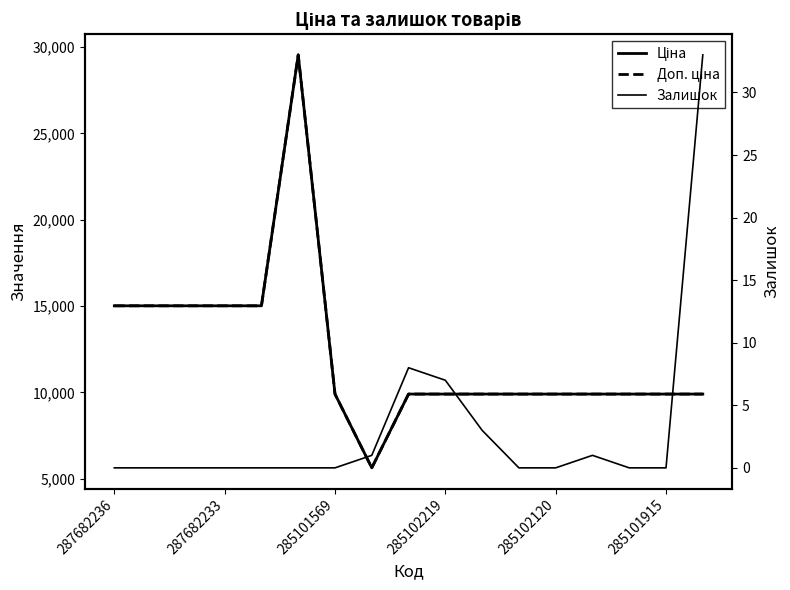

How many interior local peaks does the Ціна series have?

1